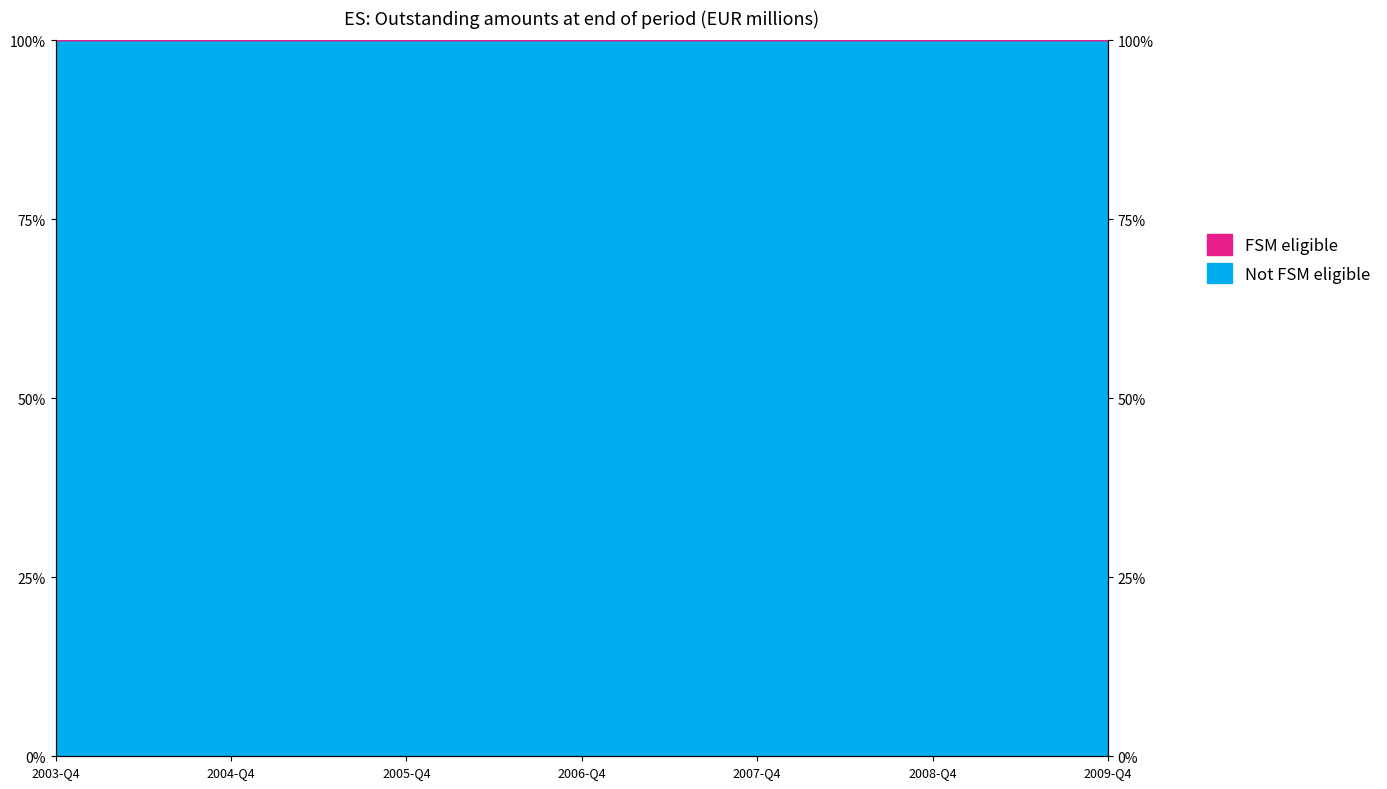

What is the sum of the Not FSM eligible values at 2004-Q4 and 2005-Q4?

2.0